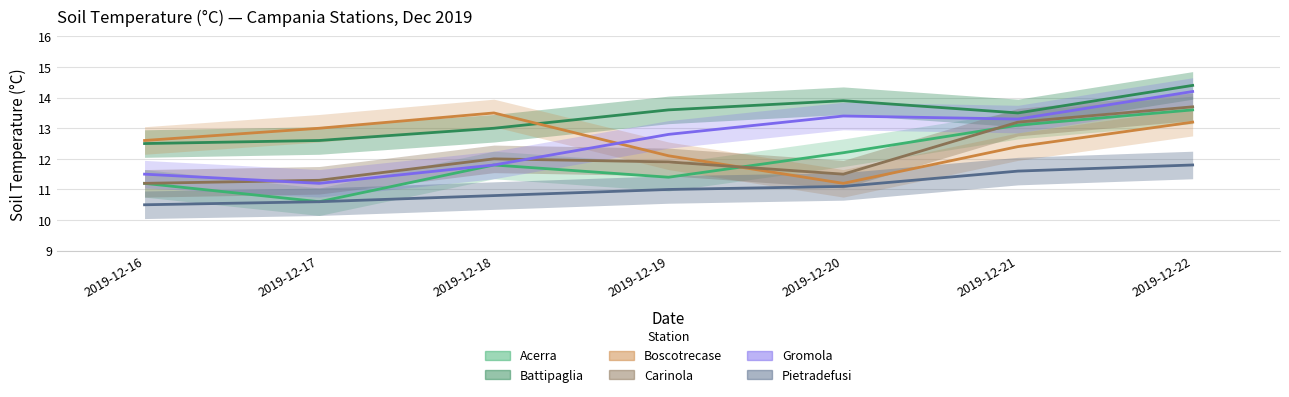

At which category does Carinola reach its first local valley?

2019-12-20